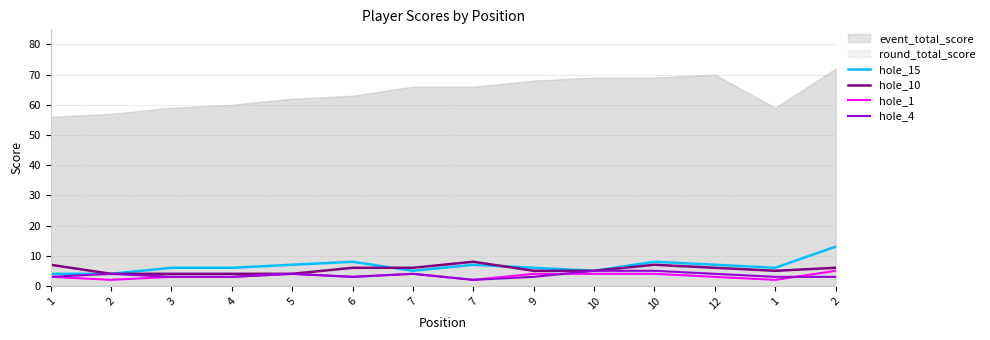

True or false: hole_10 has a value of 3 at 7.

False